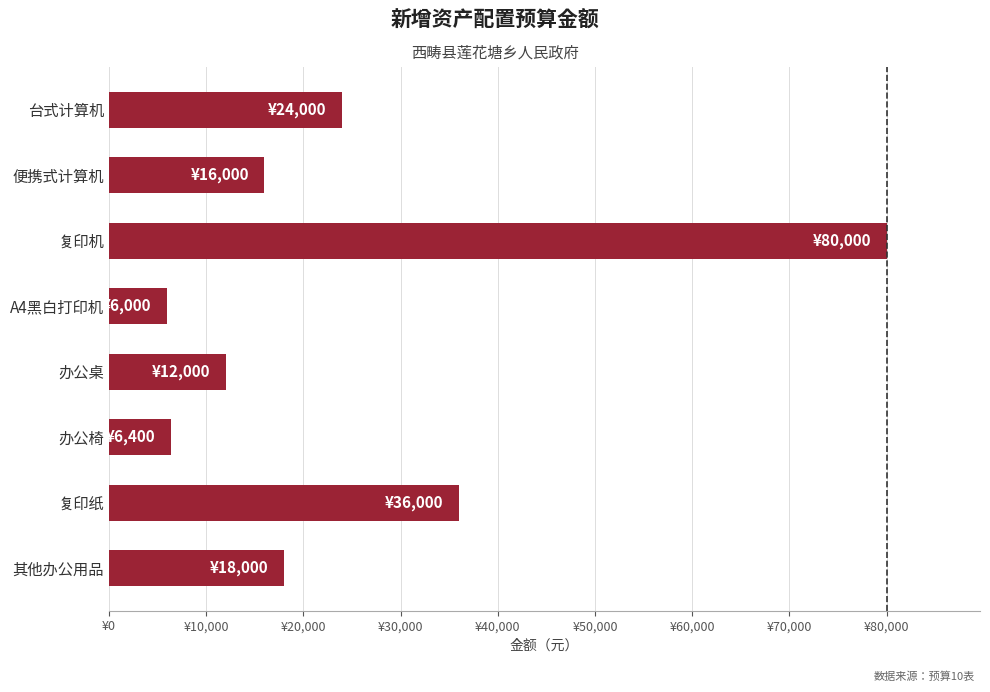

How many series are shown in this chart?

1